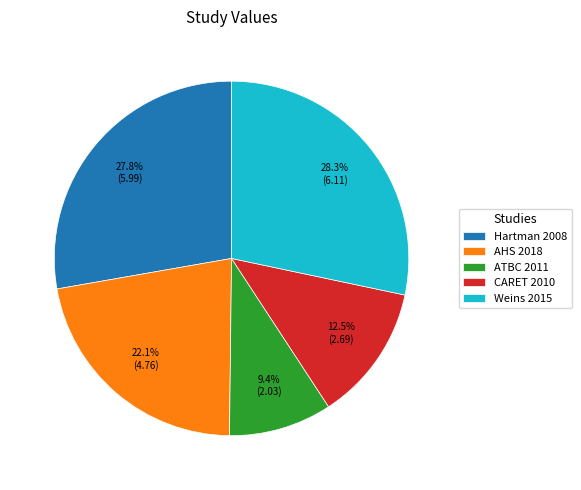

Rank the categories by value from lowest to highest.

ATBC 2011, CARET 2010, AHS 2018, Hartman 2008, Weins 2015